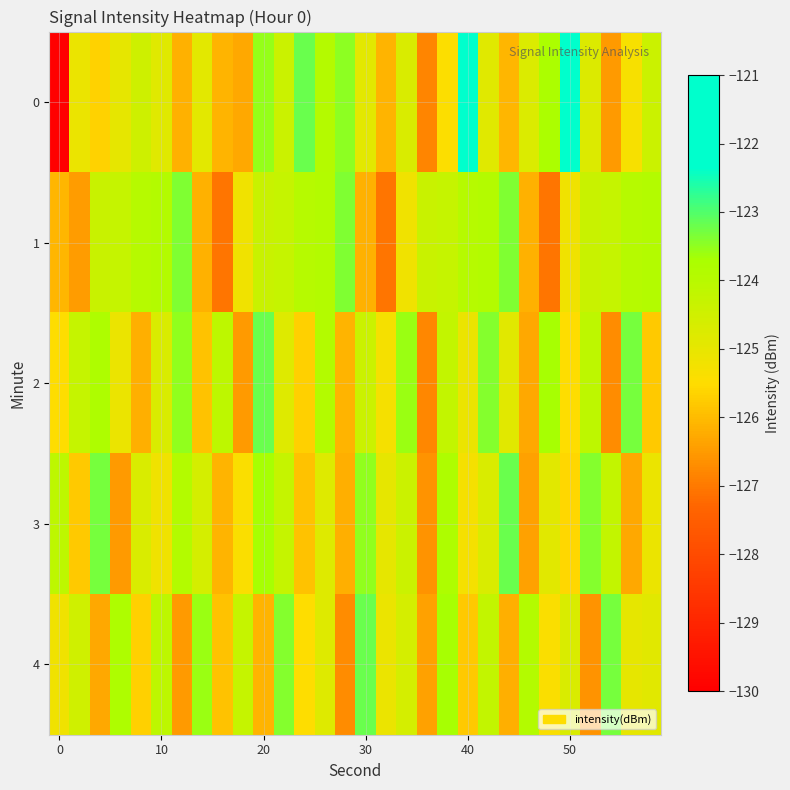

Rank the series by their maximum value, from highest to lowest.

0, 2, 3, 4, 1